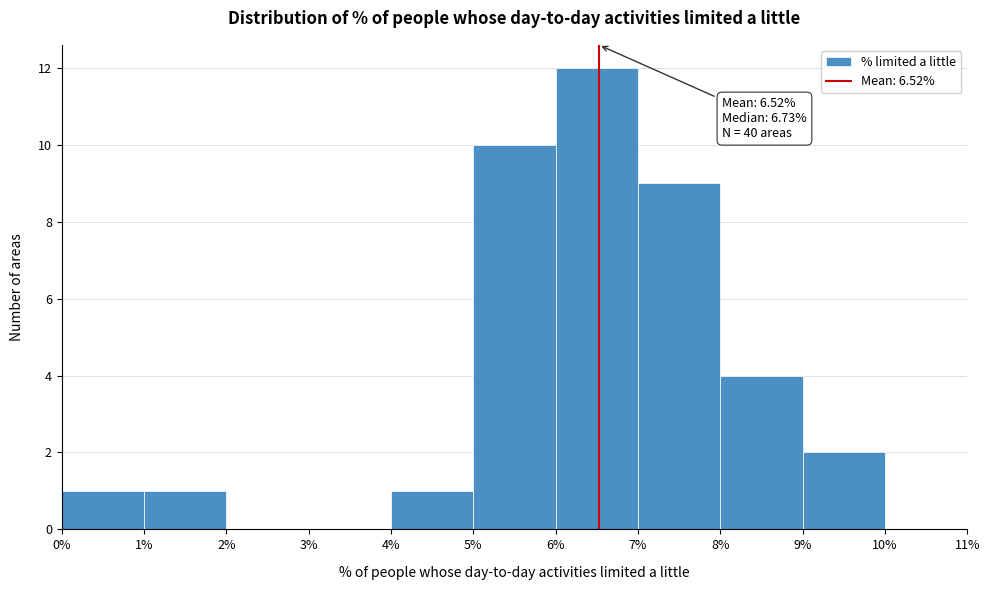

Which range on the x-axis has the tallest bar?

6% to 7%